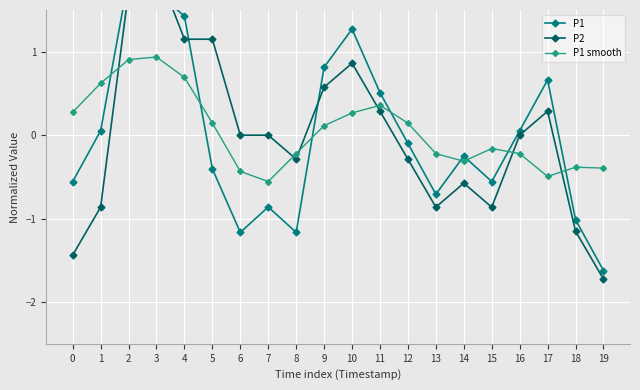

How many interior local valleys does the P1 series have?

4